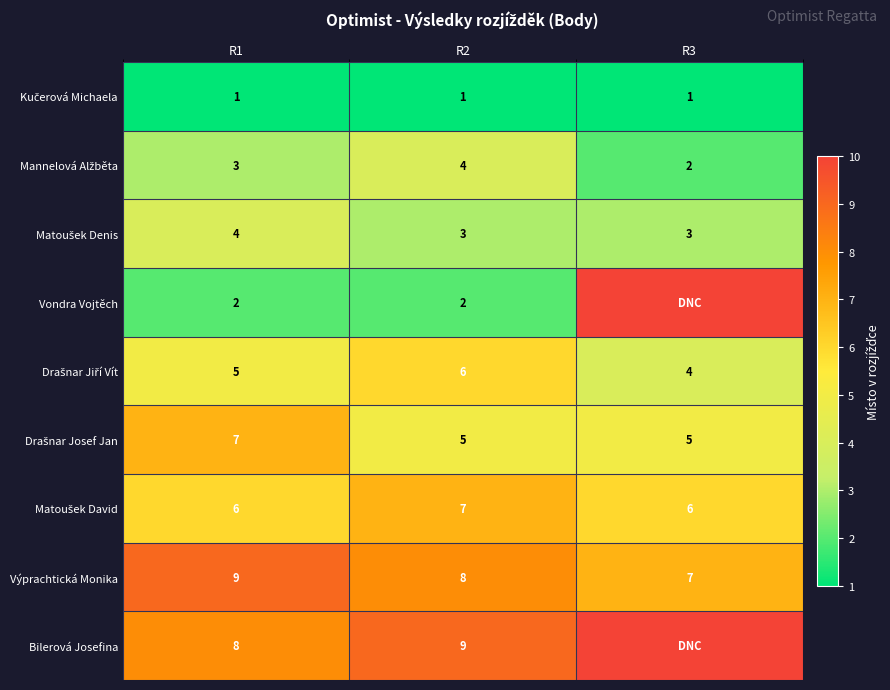

Is it true that Bilerová Josefina equals 14 at R2?

False